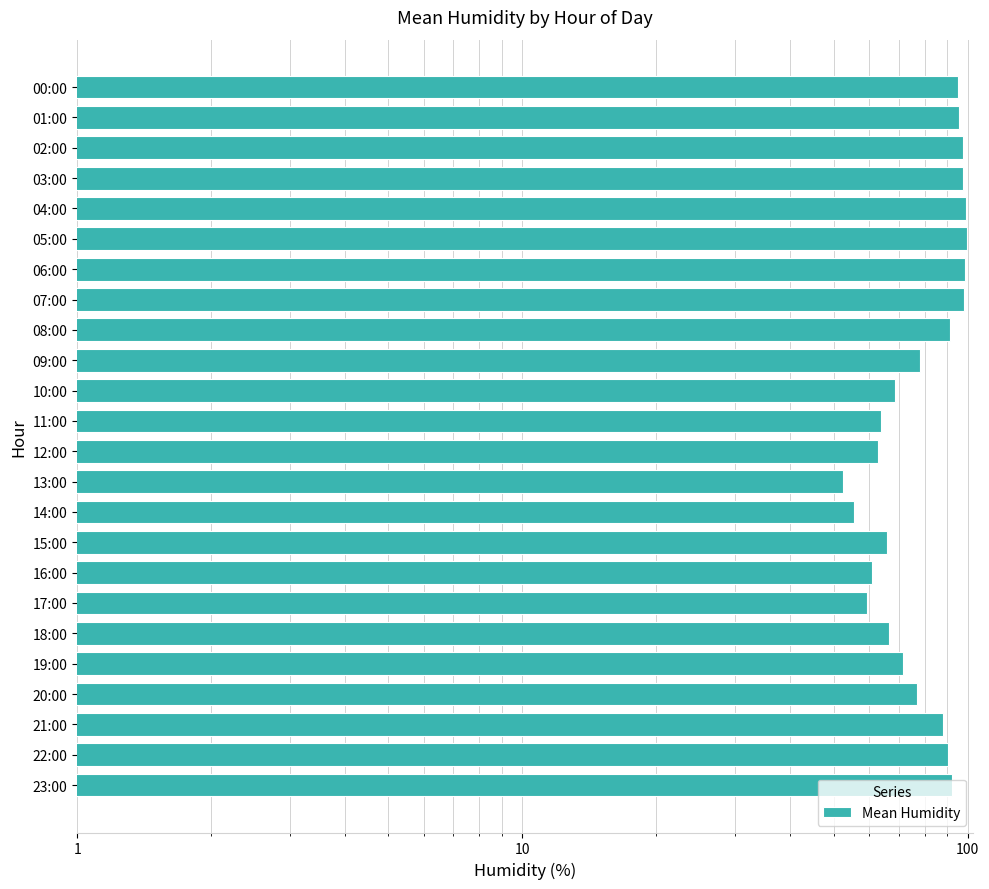

How many distinct data groups are displayed?

1